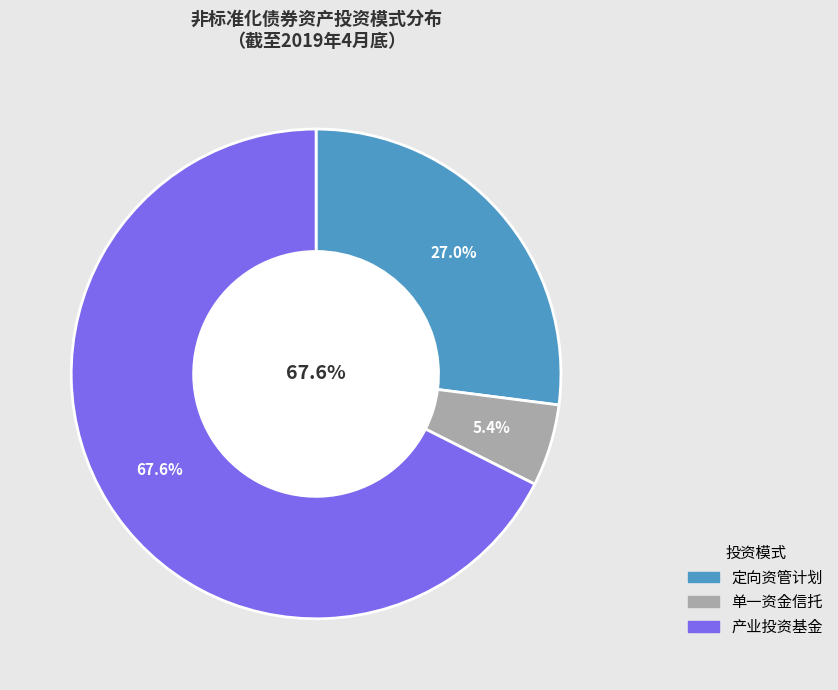

What portion of the pie excludes 定向资管计划?

73.0%